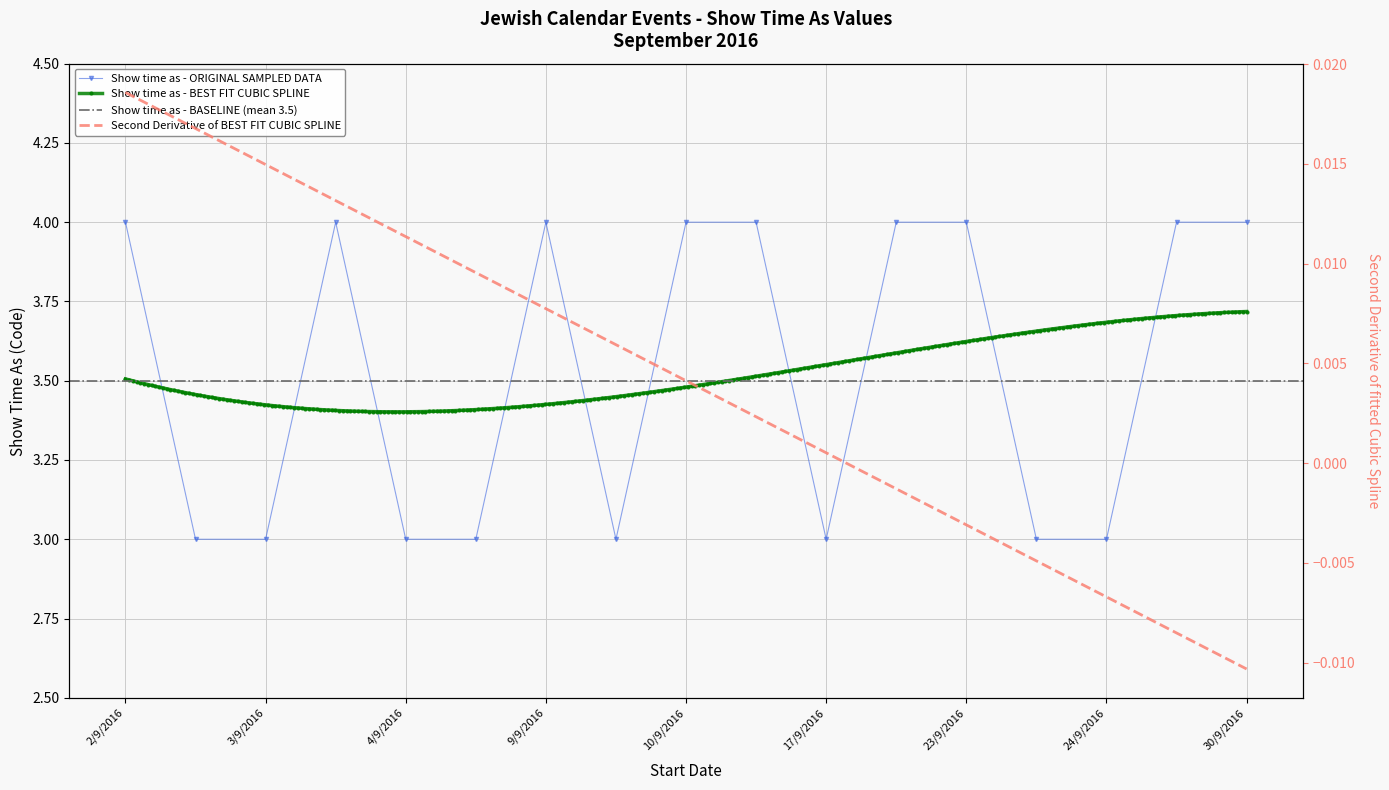

How many points are higher than both their immediate neighbors (excluding endpoints)?

2